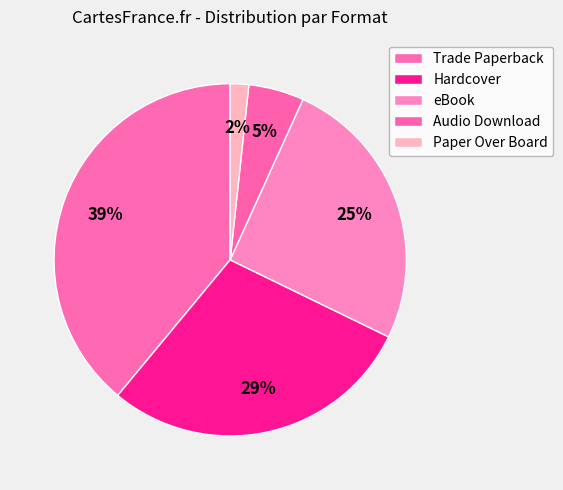

Is there a majority slice in this chart?

No